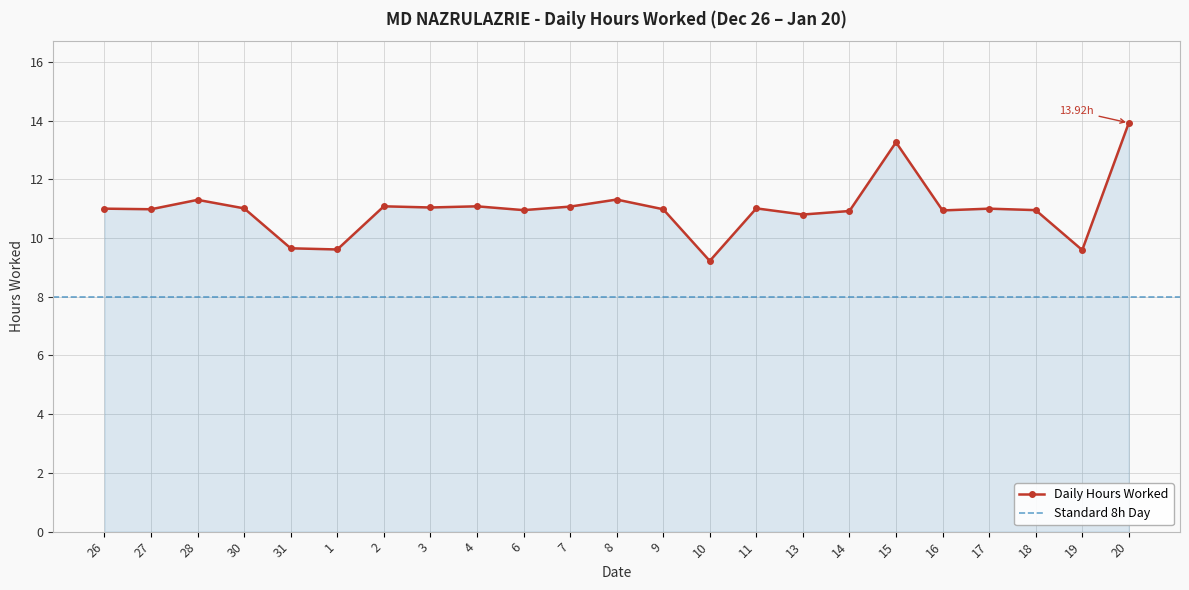

What is the label of the 7th point from the right?

14